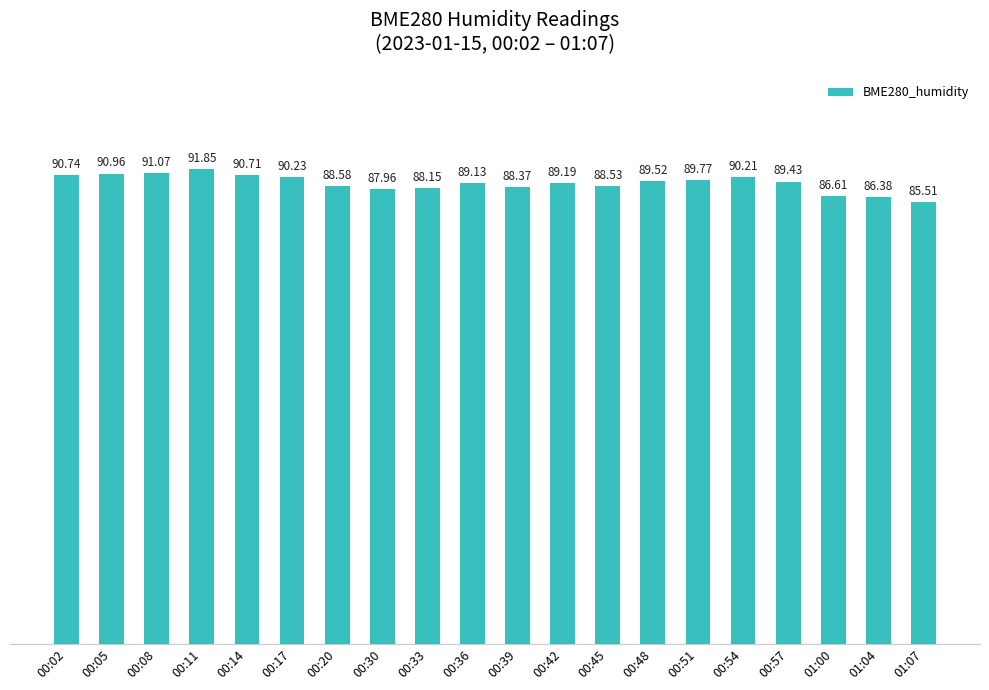

What is the smallest value displayed?

85.5